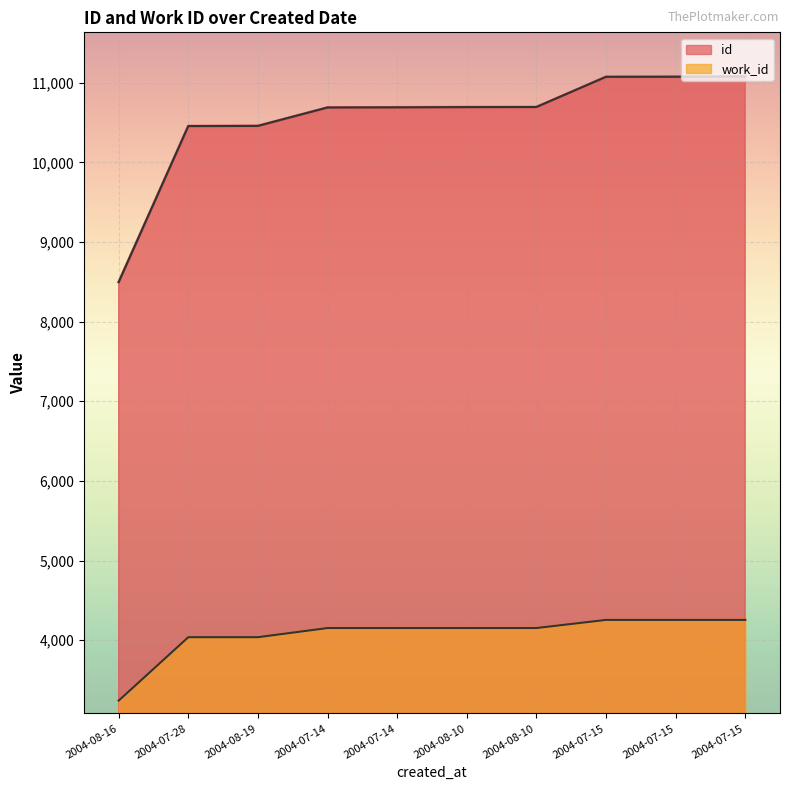

True or false: id and work_id cross at least once.

False